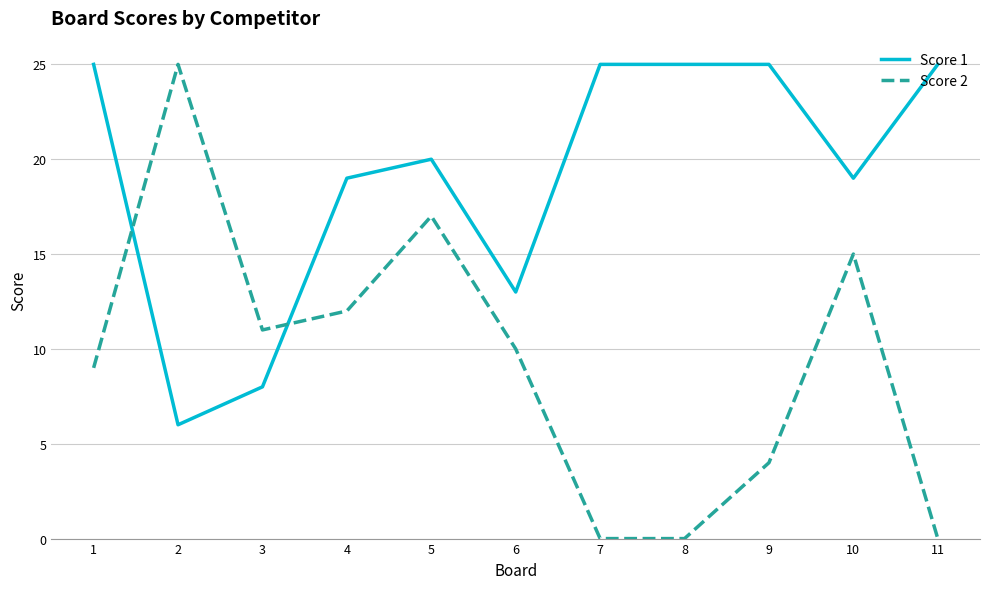

Is it true that Score 1 equals 11 at 11?

False